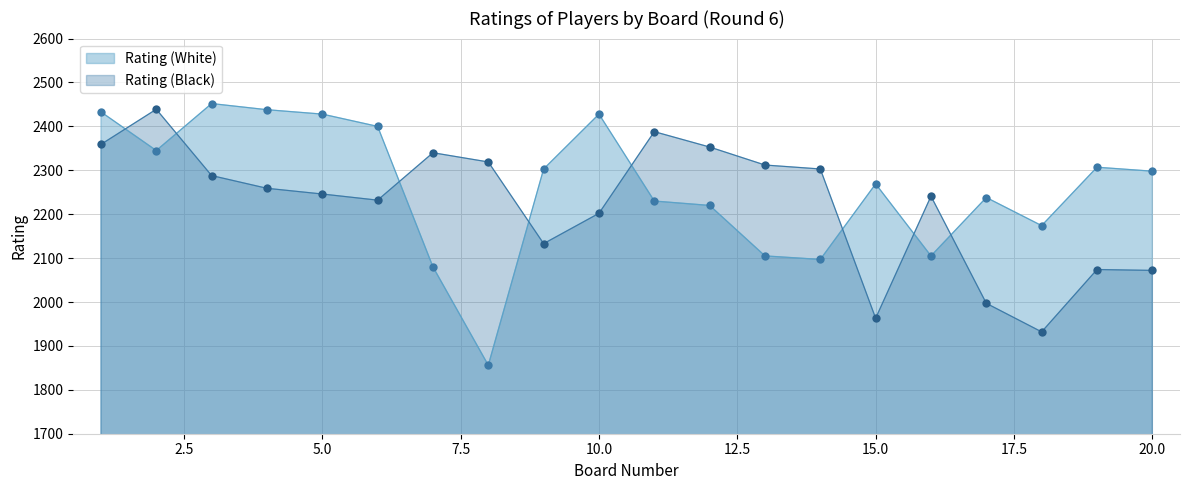

After their last crossing, which series has the higher values: Rating (White) or Rating (Black)?

Rating (White)